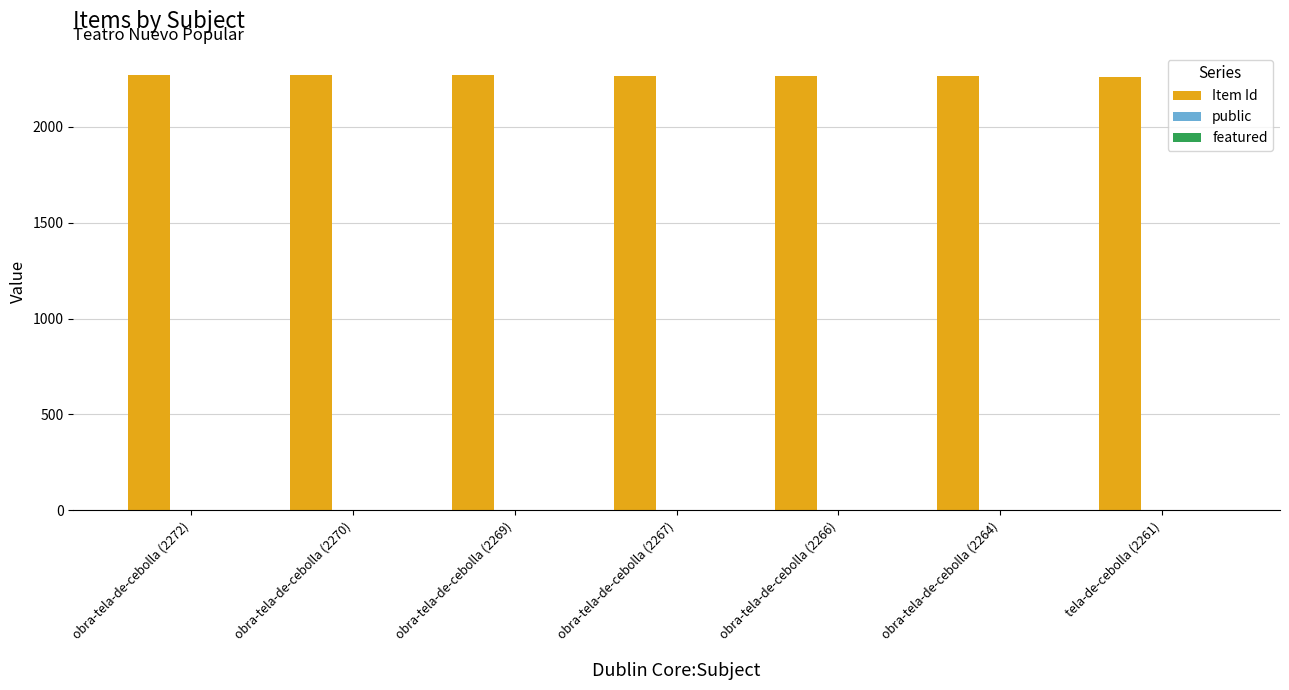

True or false: Item Id has a value of 2272 at obra-tela-de-cebolla (2272).

True